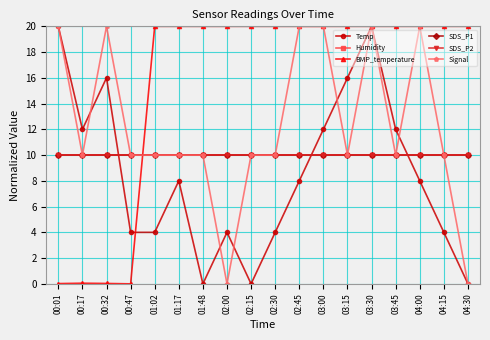

What is the sum of all SDS_P2 values?

180.0